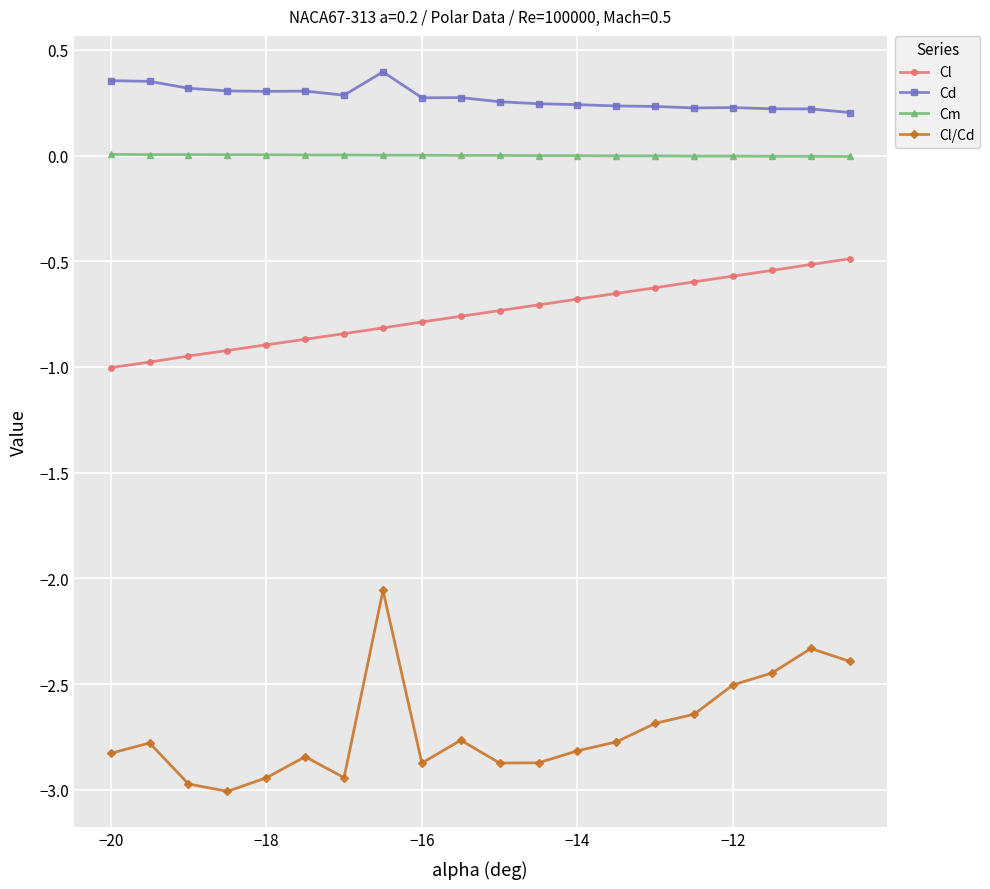

What is the smallest value displayed?

-3.0